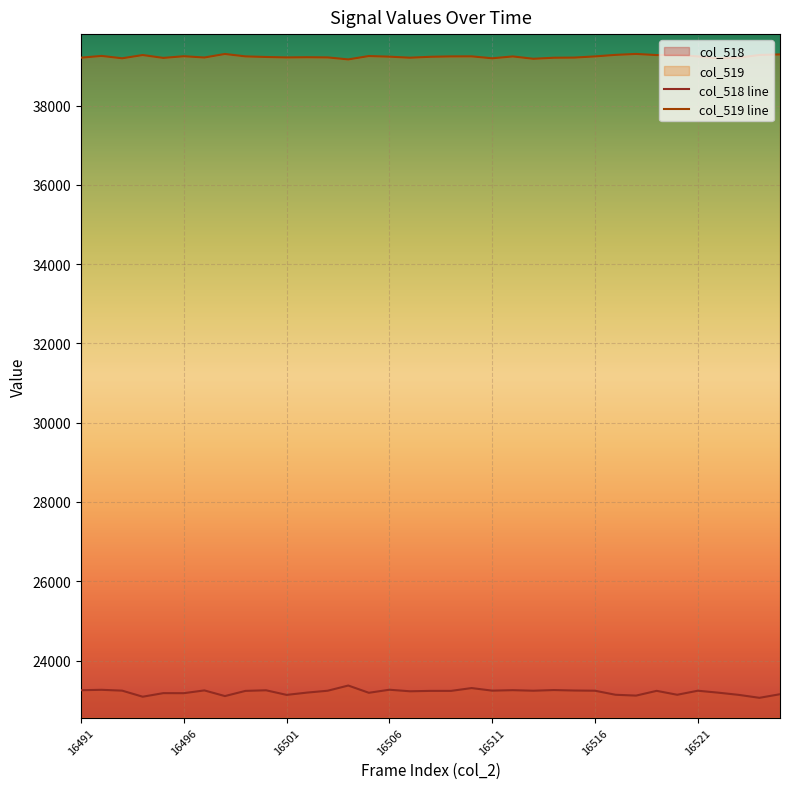

True or false: col_519 line and col_518 line cross at least once.

False